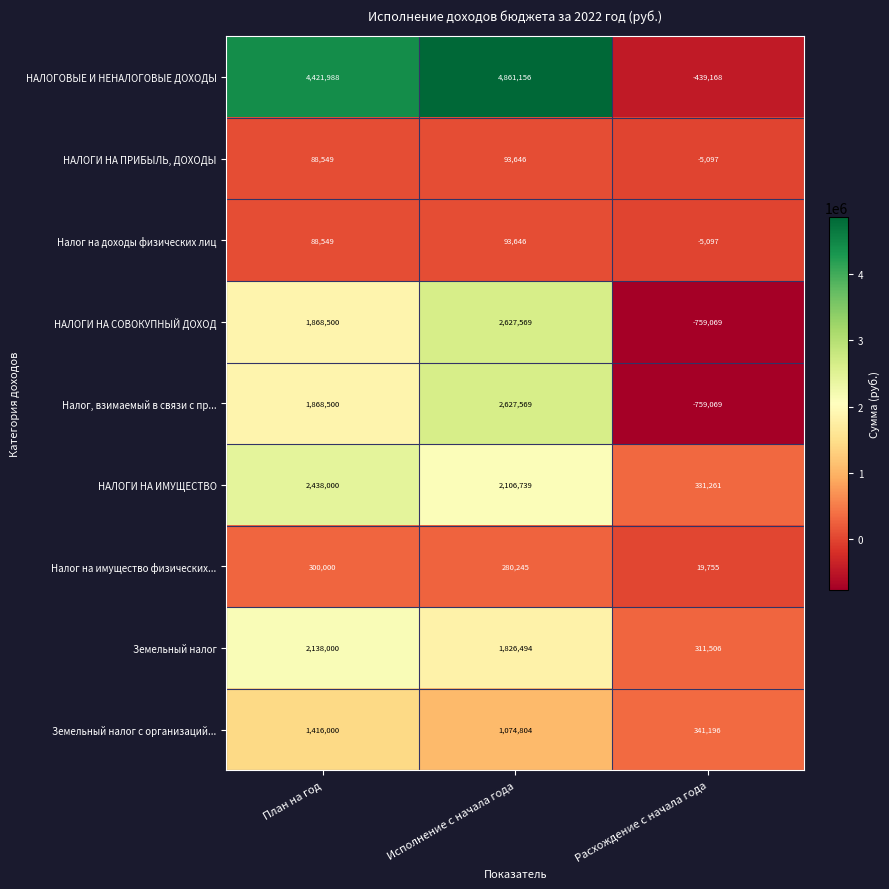

Read the НАЛОГИ НА СОВОКУПНЫЙ ДОХОД value at Расхождение с начала года.

-759069